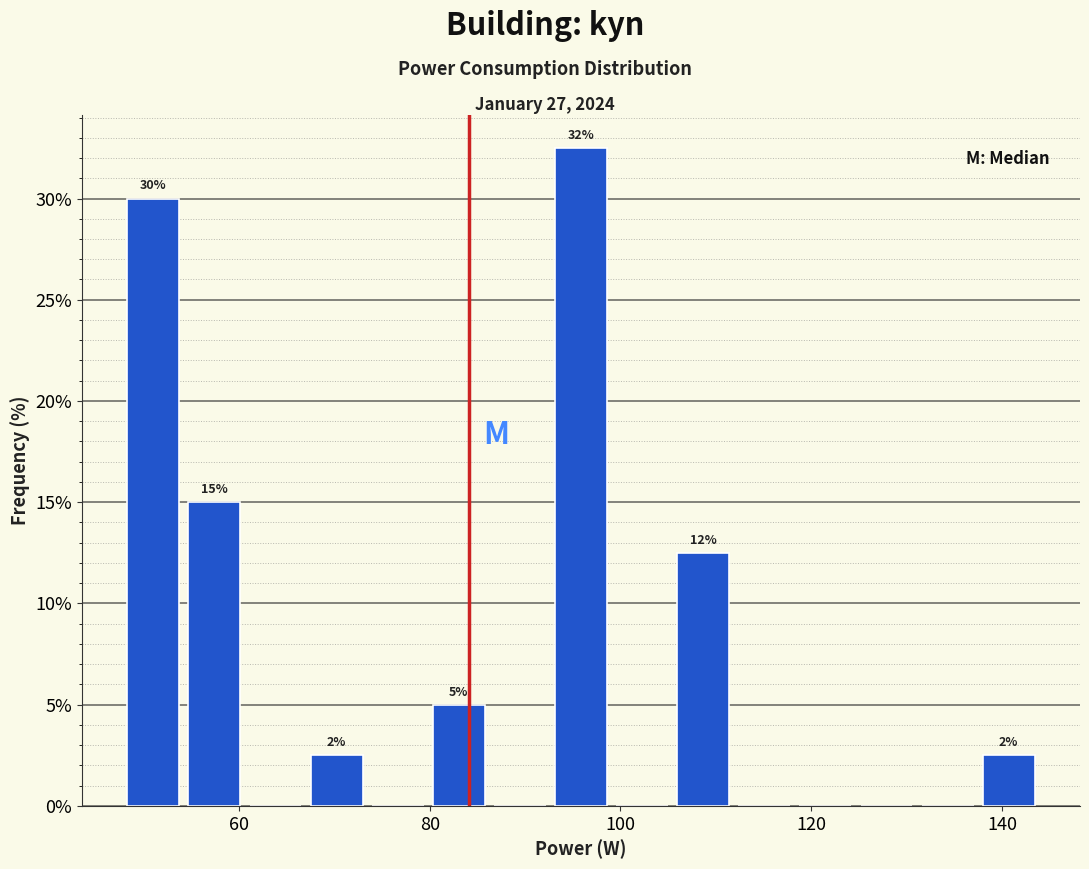

Read against the x-axis, roughly where is the centre of the tallest bar?

96